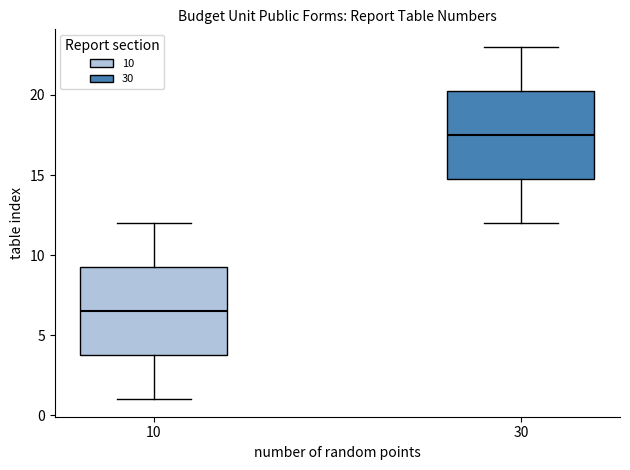

Reading left to right, transcribe this box plot: for each box, give where its median line is, the range the box spans, and where its two whiskers end, as read against the y-axis. The values are not printed on the chart, so give them approximately, as read against the axis.

10: median 6.5, box 4.0 to 9.5, whiskers 1.0 to 12.0
30: median 17.5, box 15.0 to 20.5, whiskers 12.0 to 23.0